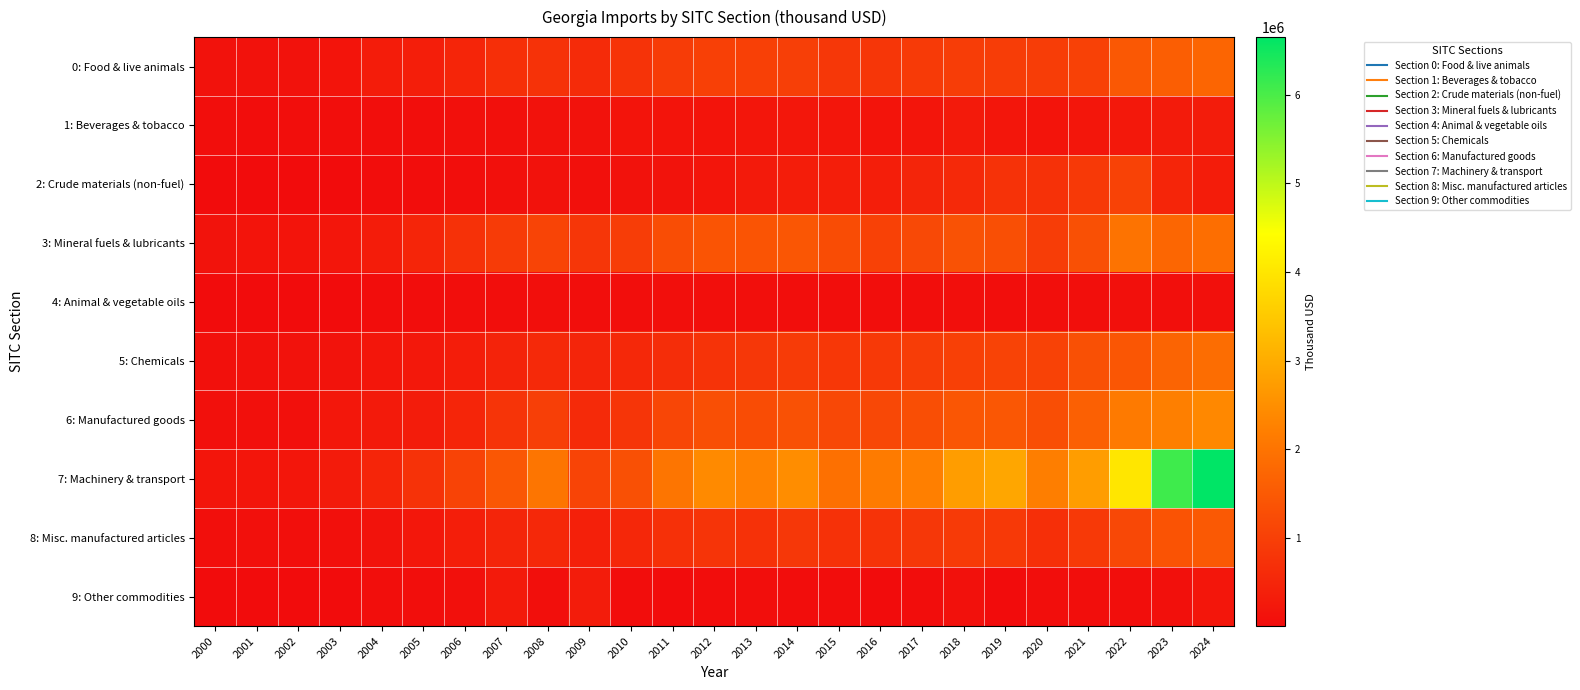

Reading left to right, extract all data points from this chart.

0: Food & live animals: 2000=126095.2	2001=120629.1	2002=124430.4	2003=166139.3	2004=318510.3	2005=361546.0	2006=494312.4	2007=687719.1	2008=738594.0	2009=592644.5	2010=746674.9	2011=931047.5	2012=1001993.1	2013=1009609.9	2014=1001636.7	2015=821453.7	2016=810189.6	2017=894813.1	2018=957268.0	2019=953090.3	2020=939943.0	2021=1027320.8	2022=1464271.4	2023=1579812.0	2024=1715031.5
1: Beverages & tobacco: 2000=34742.7	2001=25219.0	2002=31817.7	2003=31810.4	2004=47573.4	2005=42010.0	2006=76543.5	2007=86529.9	2008=126060.1	2009=127003.6	2010=150896.2	2011=164159.6	2012=170231.3	2013=183853.8	2014=217184.2	2015=185169.2	2016=159422.0	2017=179352.1	2018=271495.3	2019=197590.8	2020=154966.4	2021=194396.9	2022=245675.8	2023=287810.9	2024=312720.1
2: Crude materials (non-fuel): 2000=7312.3	2001=10477.7	2002=11781.0	2003=9641.2	2004=16753.1	2005=21153.2	2006=33356.9	2007=75164.4	2008=128769.4	2009=77609.5	2010=121627.8	2011=138410.2	2012=171797.2	2013=267450.7	2014=335851.8	2015=344744.3	2016=360879.5	2017=469728.6	2018=555197.4	2019=737597.7	2020=714279.4	2021=872916.2	2022=1046420.4	2023=486002.1	2024=318608.0
3: Mineral fuels & lubricants: 2000=138867.9	2001=155476.6	2002=164247.5	2003=203544.0	2004=316811.1	2005=493184.8	2006=711093.4	2007=913334.3	2008=1088220.0	2009=808576.0	2010=958402.3	2011=1261170.4	2012=1397879.1	2013=1391503.1	2014=1432237.8	2015=1241285.6	2016=1034633.4	2017=1179424.0	2018=1341121.0	2019=1294281.1	2020=954603.5	2021=1322024.5	2022=1981320.1	2023=1739148.8	2024=1892613.8
4: Animal & vegetable oils: 2000=4539.0	2001=7384.6	2002=6298.6	2003=8598.0	2004=20048.1	2005=27040.8	2006=28871.1	2007=37463.0	2008=60208.1	2009=35605.2	2010=46693.3	2011=64669.6	2012=61251.6	2013=65057.6	2014=48201.3	2015=53417.4	2016=49160.4	2017=47591.0	2018=53973.8	2019=52493.7	2020=58276.6	2021=64497.8	2022=70026.7	2023=63452.1	2024=70208.5
5: Chemicals: 2000=80838.8	2001=94253.7	2002=107768.7	2003=134159.0	2004=185730.2	2005=242162.0	2006=334790.7	2007=449814.3	2008=558763.6	2009=473706.9	2010=541289.9	2011=649971.4	2012=752072.7	2013=832226.7	2014=914862.2	2015=843129.0	2016=862960.8	2017=951109.9	2018=1014173.0	2019=1069820.2	2020=1046000.0	2021=1322143.7	2022=1425659.5	2023=1698758.5	2024=1859528.1
6: Manufactured goods: 2000=72636.9	2001=91941.1	2002=86686.8	2003=212620.1	2004=276293.0	2005=311572.1	2006=491105.4	2007=775076.7	2008=984508.7	2009=581285.5	2010=803582.6	2011=1122245.9	2012=1295613.9	2013=1223845.7	2014=1338345.0	2015=1145376.7	2016=1145787.8	2017=1265844.3	2018=1435081.2	2019=1448714.0	2020=1274729.4	2021=1619232.0	2022=2122045.1	2023=2214759.4	2024=2371896.6
7: Machinery & transport: 2000=176708.4	2001=177111.0	2002=201317.0	2003=289898.1	2004=493619.8	2005=733207.2	2006=1061493.4	2007=1451707.8	2008=2019613.1	2009=1088091.1	2010=1322986.7	2011=2032559.4	2012=2416794.8	2013=2285960.3	2014=2468001.8	2015=1929886.2	2016=2149518.0	2017=2229645.8	2018=2741998.3	2019=2886449.7	2020=2200637.7	2021=2752254.0	2022=4008610.1	2023=6104517.3	2024=6653215.3
8: Misc. manufactured articles: 2000=62868.0	2001=67966.4	2002=57416.5	2003=78201.4	2004=137064.6	2005=215892.5	2006=361083.0	2007=471292.8	2008=535639.2	2009=387306.8	2010=525699.0	2011=694210.5	2012=772294.1	2013=725577.4	2014=828679.6	2015=719349.9	2016=758061.5	2017=822526.4	2018=887621.0	2019=867634.9	2020=676246.1	2021=876143.9	2022=1147731.9	2023=1368676.8	2024=1489323.1
9: Other commodities: 2000=4899.9	2001=1551.6	2002=2927.3	2003=4427.7	2004=31939.4	2005=39779.7	2006=82182.6	2007=264048.0	2008=61164.2	2009=303895.5	2010=18111.9	2011=13815.4	2012=16451.2	2013=37461.1	2014=16814.0	2015=20340.6	2016=11085.1	2017=17046.9	2018=103317.8	2019=10295.2	2020=29076.5	2021=47669.6	2022=27909.9	2023=68241.2	2024=205646.4